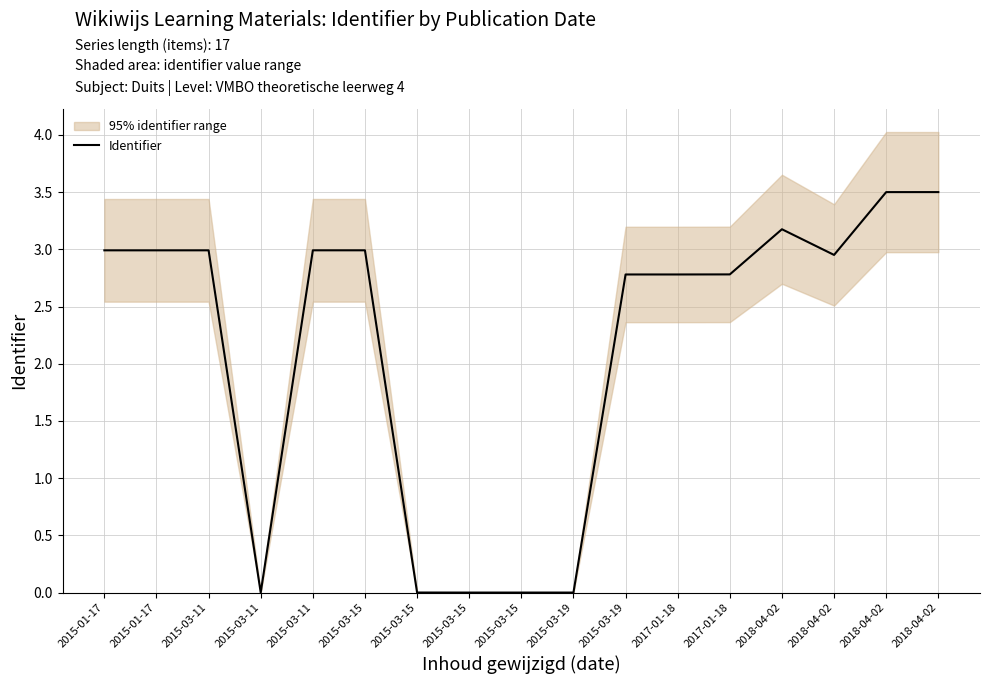

The value at 2018-04-02 is 3.2. True or false?

True